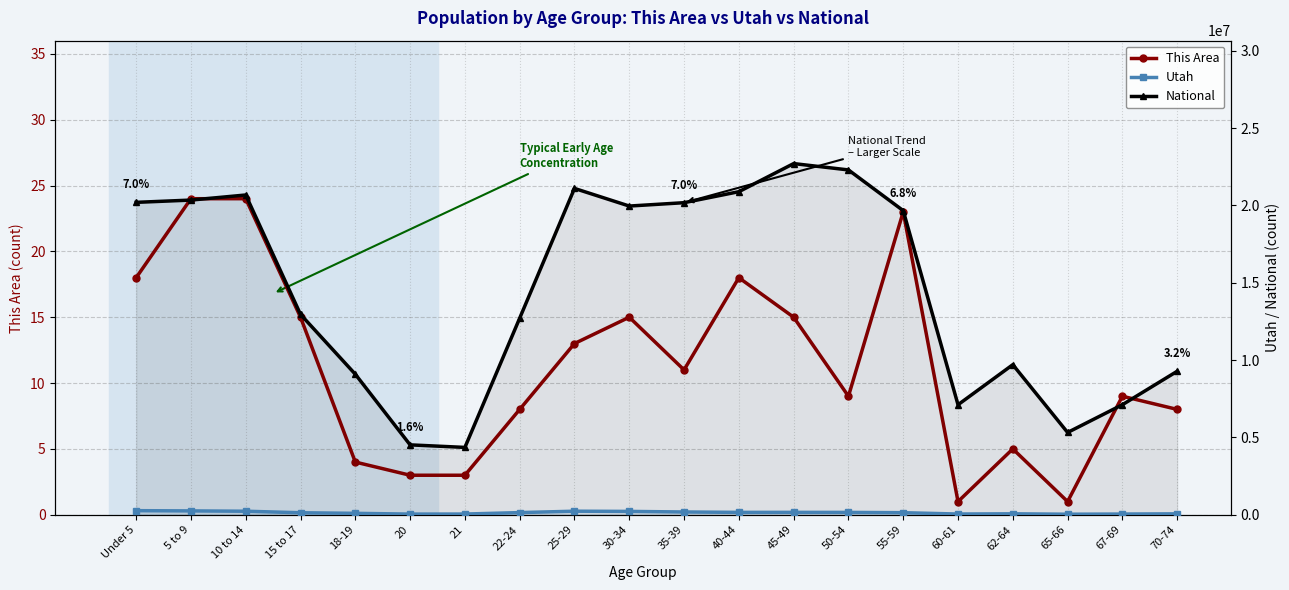

Rank the series by their maximum value, from lowest to highest.

This Area, Utah, National